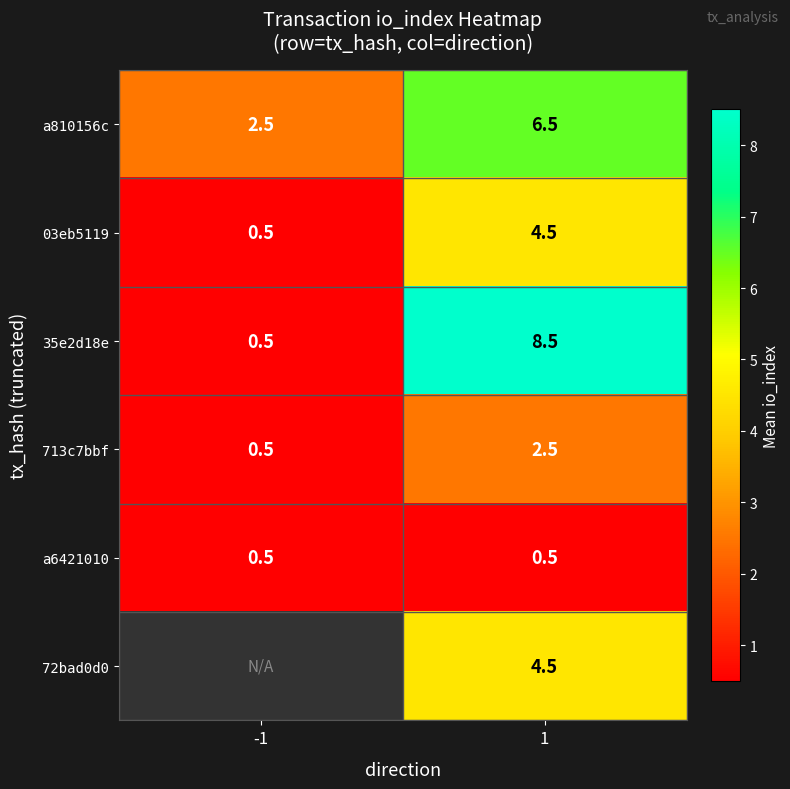

Is the value of 72bad0d0 at 1 greater than the value of a810156c at 1?

No